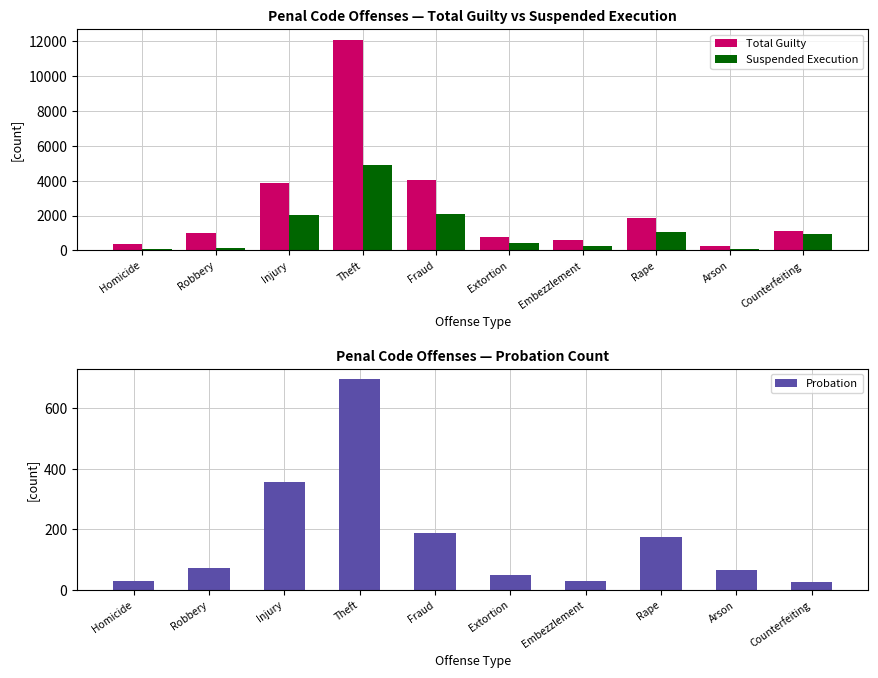

What is the label of the 4th bar from the right?

Embezzlement